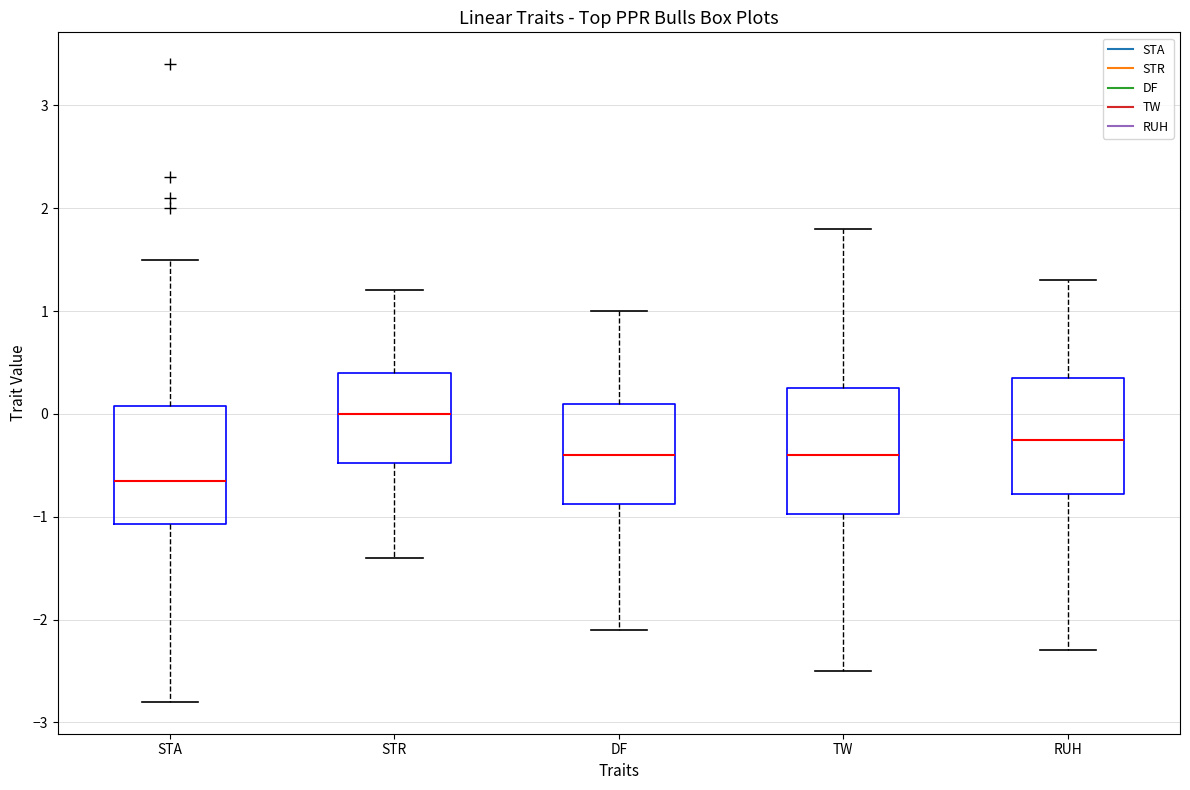

Which box's median line is the lowest?

STA